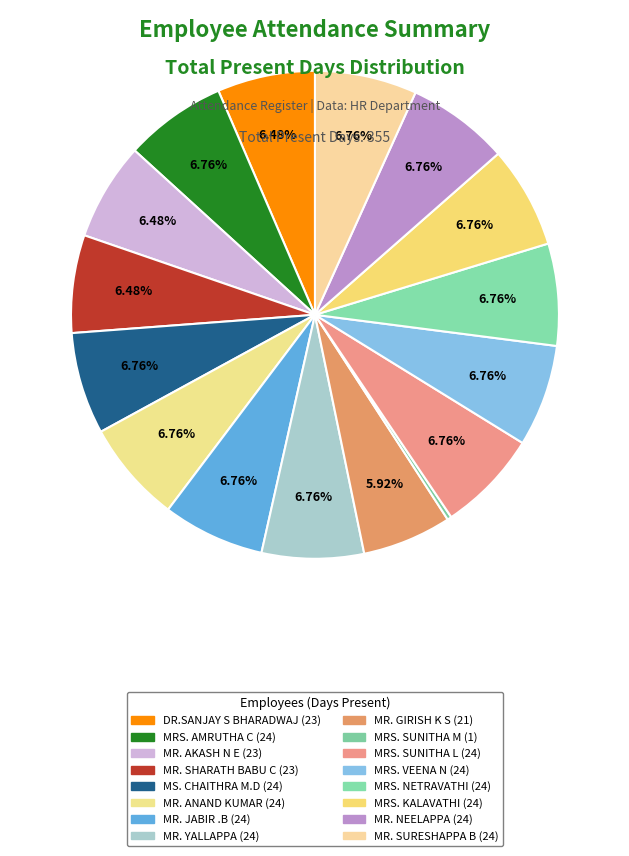

How many slices are in this pie chart?

16